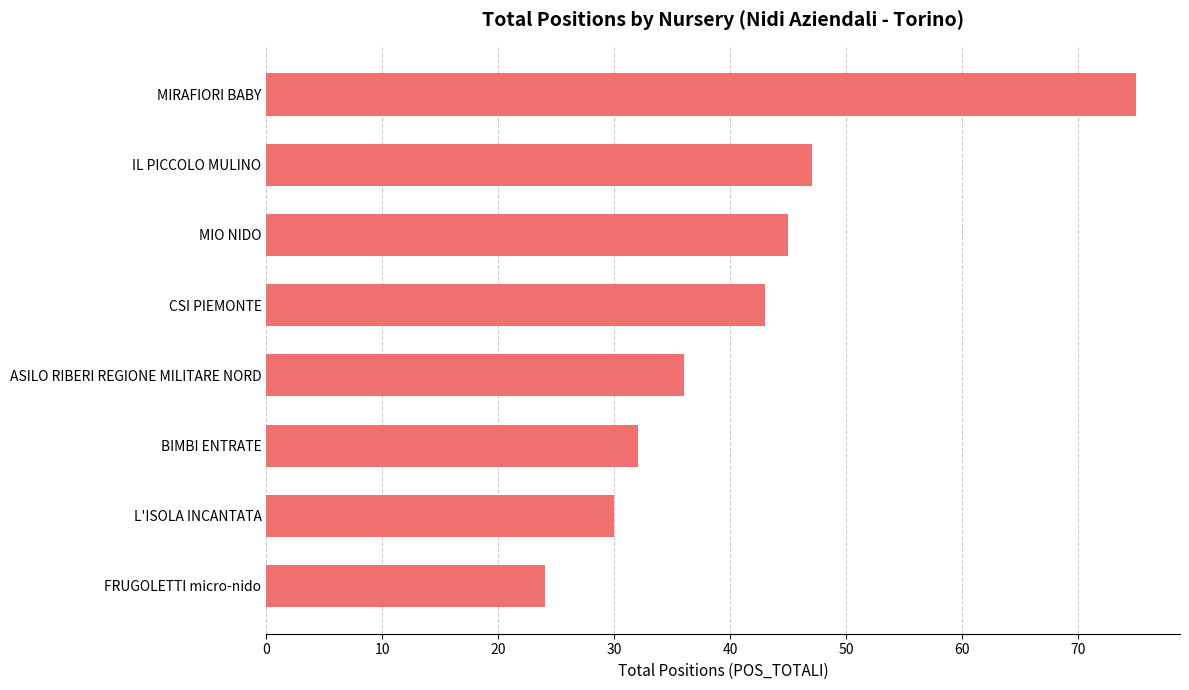

What is the smallest value displayed?

24